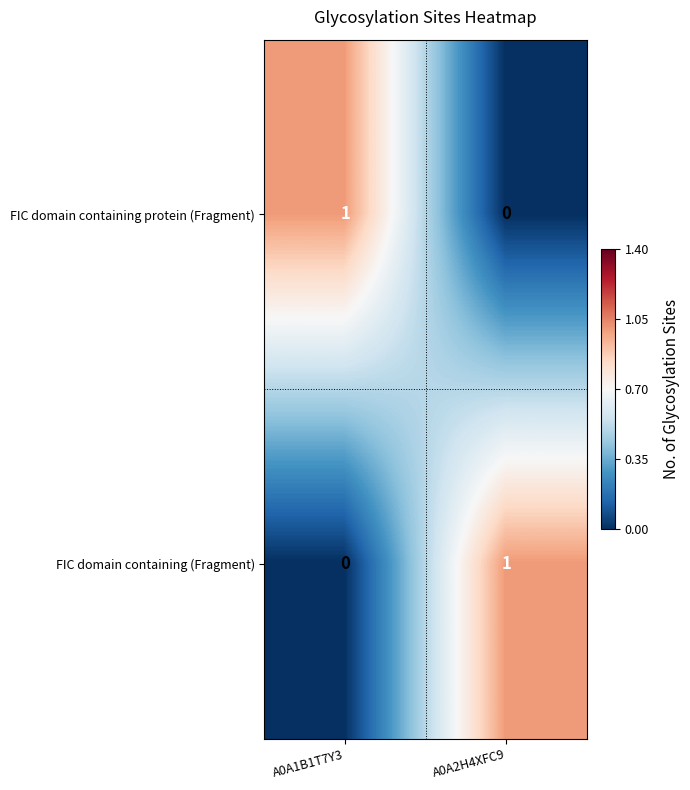

How many distinct data groups are displayed?

2